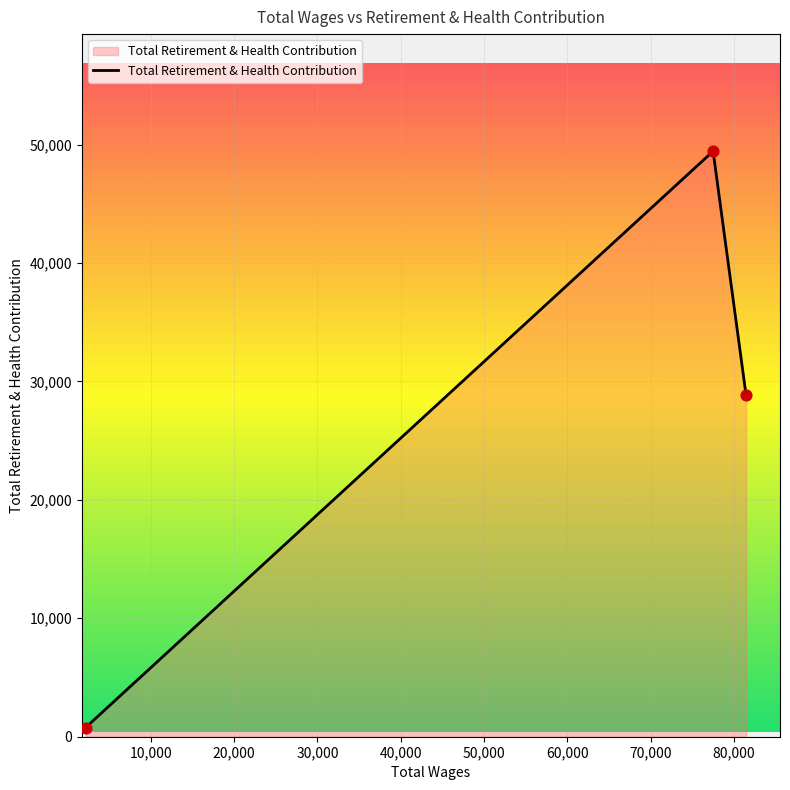

What is the average value?

26346